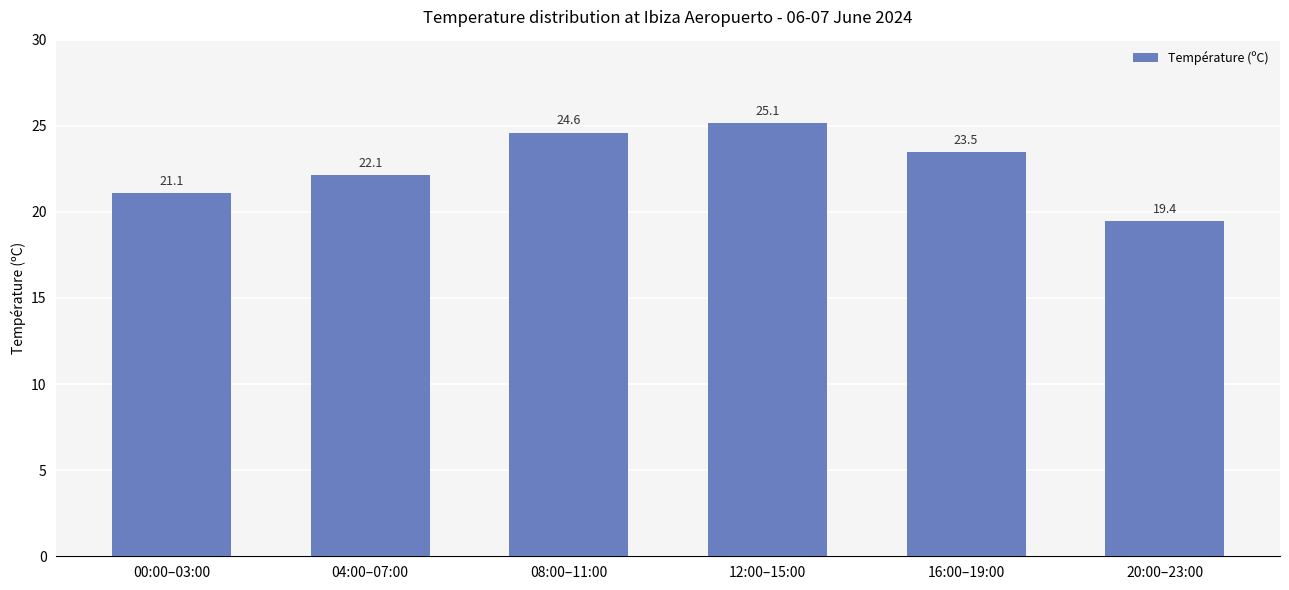

Which has a higher value, 16:00–19:00 or 08:00–11:00?

08:00–11:00